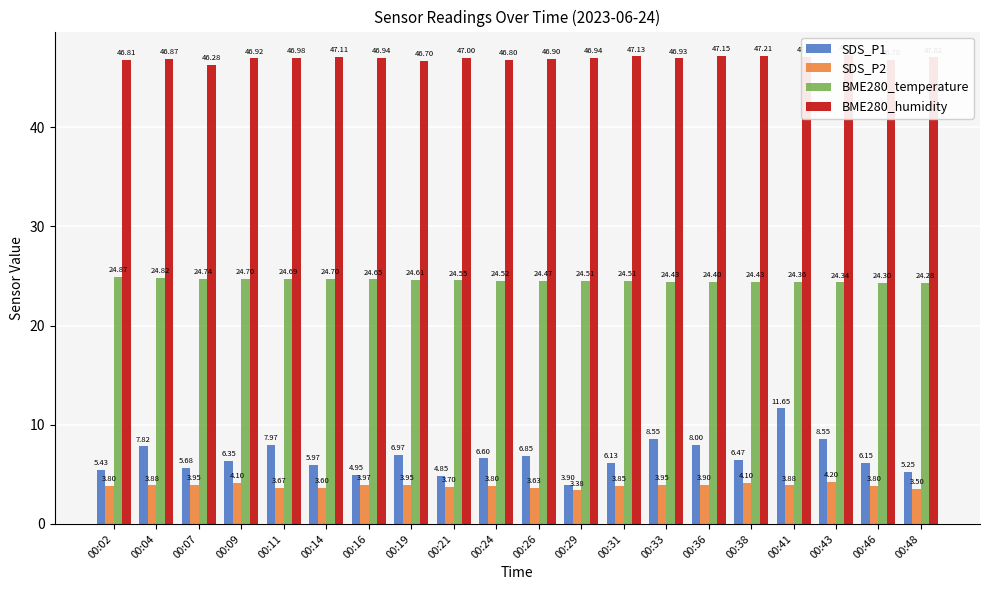

Is the value of SDS_P1 at 00:48 greater than the value of BME280_humidity at 00:04?

No